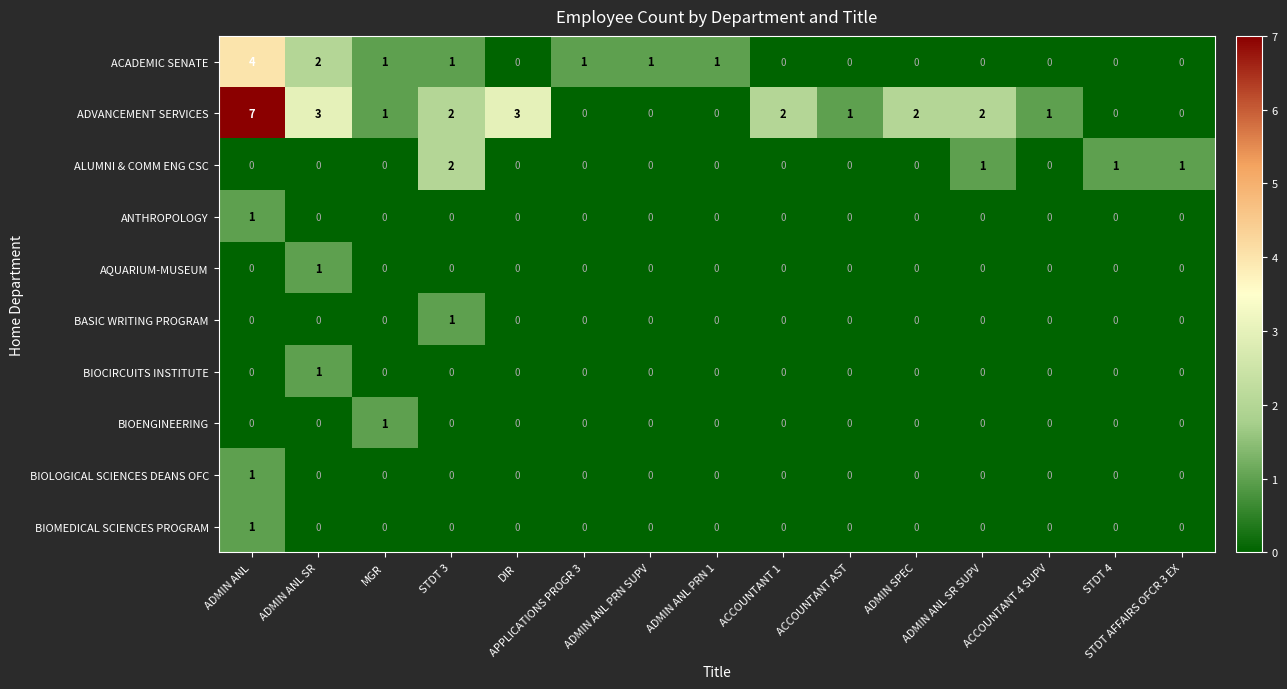

At which category is the sum across all series the highest?

ADMIN ANL